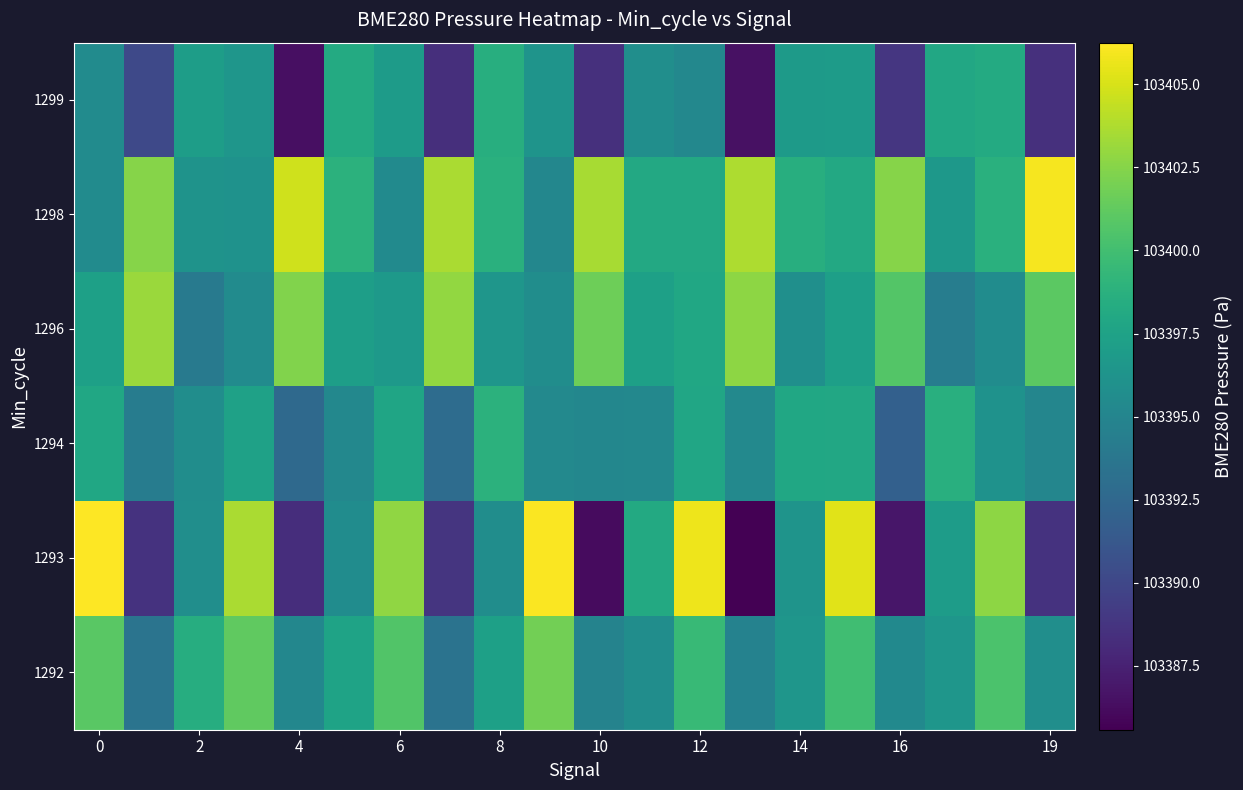

Which series has the largest total across all categories?

row_4